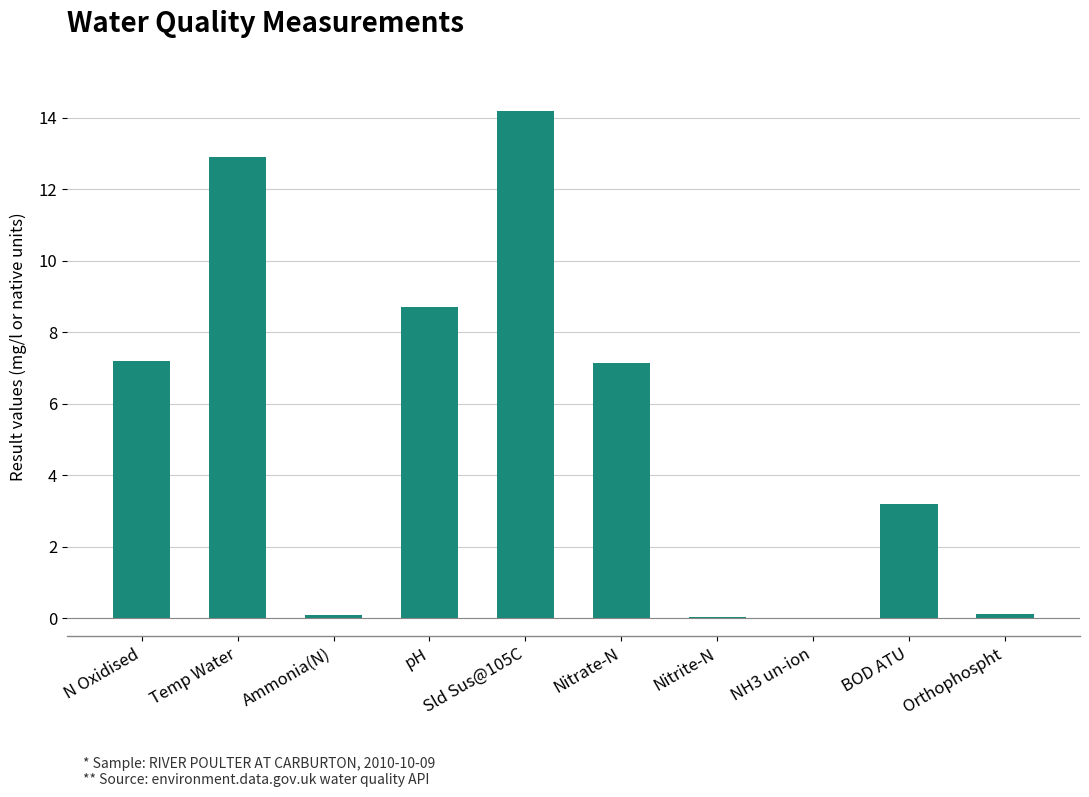

How many values exceed 7?

5